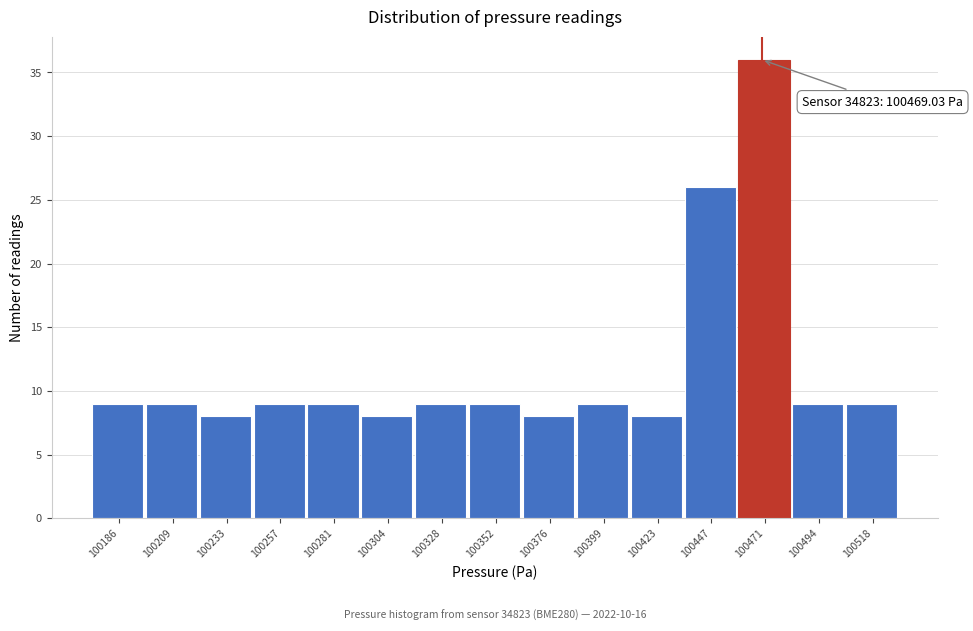

Which range on the x-axis has the tallest bar?

100460 to 100485